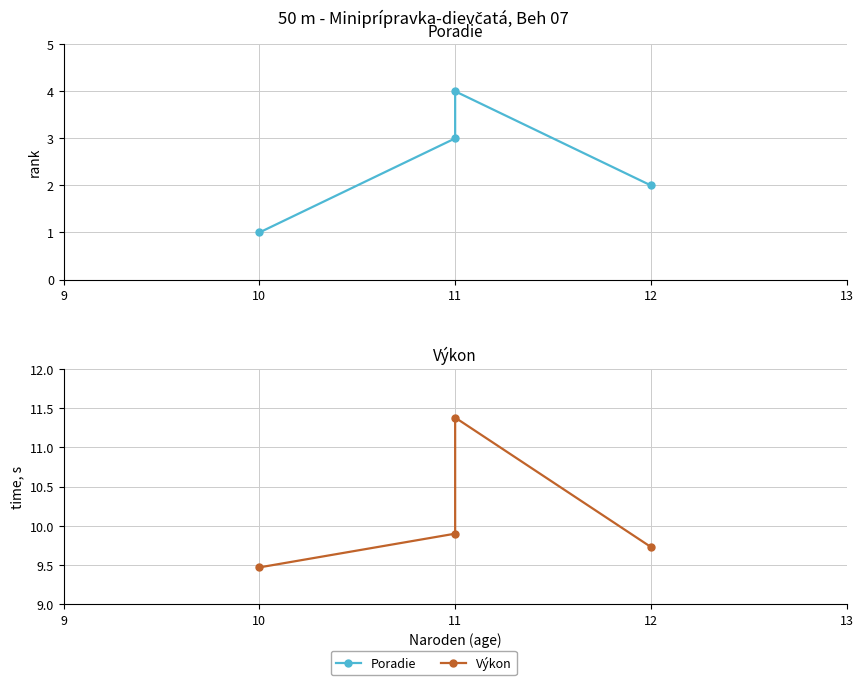

How many Poradie values are between 2 and 4?

3